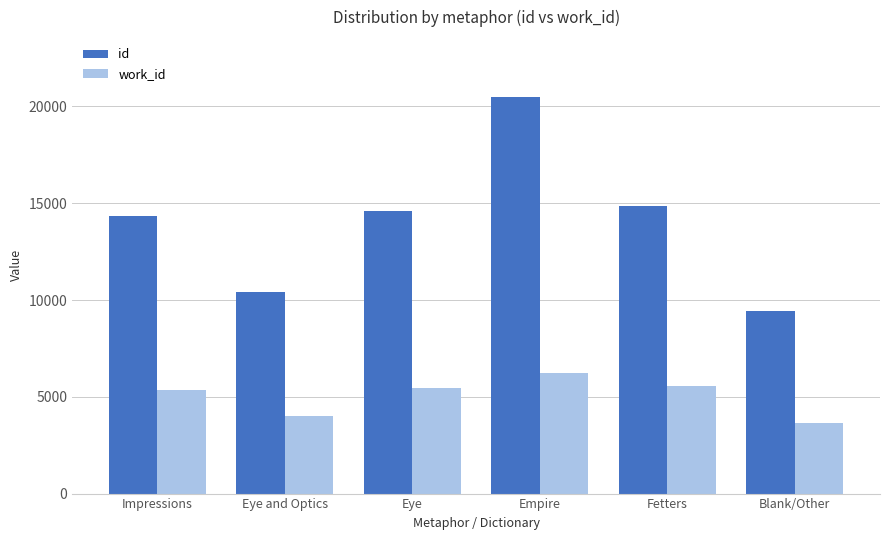

What is the minimum value shown in the chart?

3628